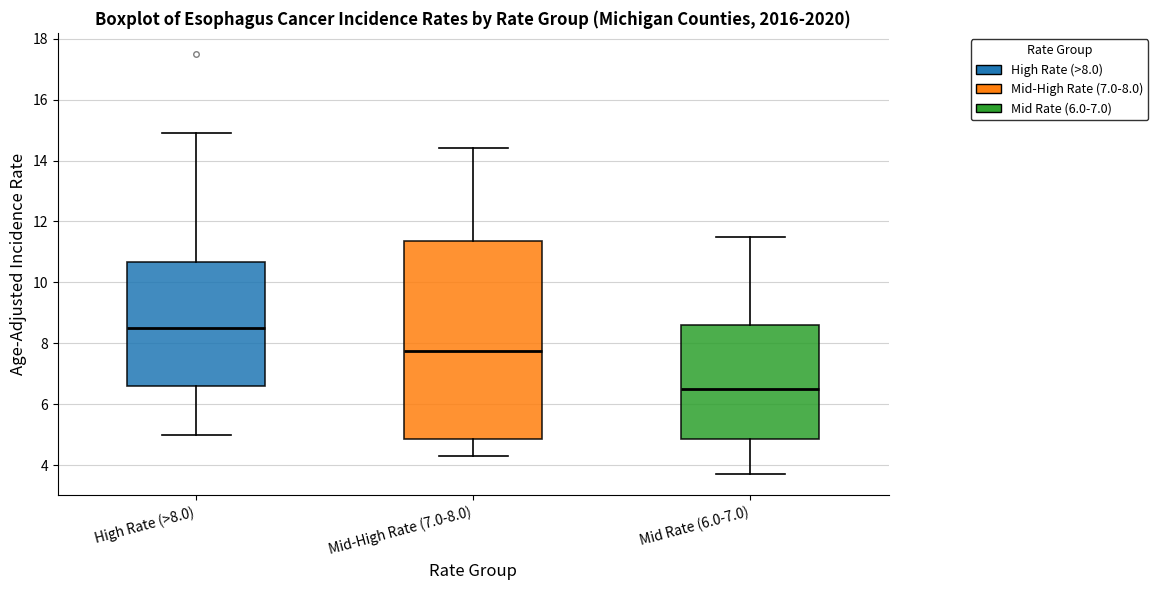

Reading left to right, transcribe this box plot: for each box, give where its median line is, the range the box spans, and where its two whiskers end, as read against the y-axis. The values are not printed on the chart, so give them approximately, as read against the axis.

High Rate (>8.0): median 8.6, box 6.6 to 10.6, whiskers 5.0 to 15.0
Mid-High Rate (7.0-8.0): median 7.8, box 4.8 to 11.4, whiskers 4.4 to 14.4
Mid Rate (6.0-7.0): median 6.6, box 4.8 to 8.6, whiskers 3.8 to 11.6